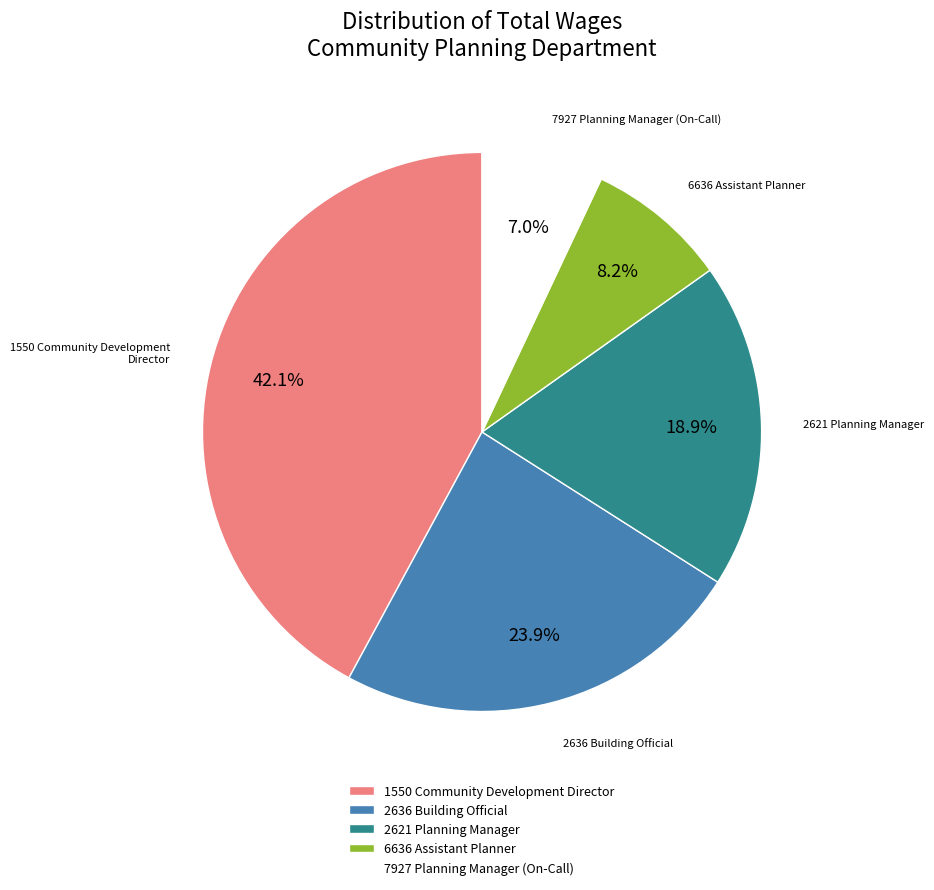

To the nearest percent, what is the difference between the largest and smallest slice percentages?

35%